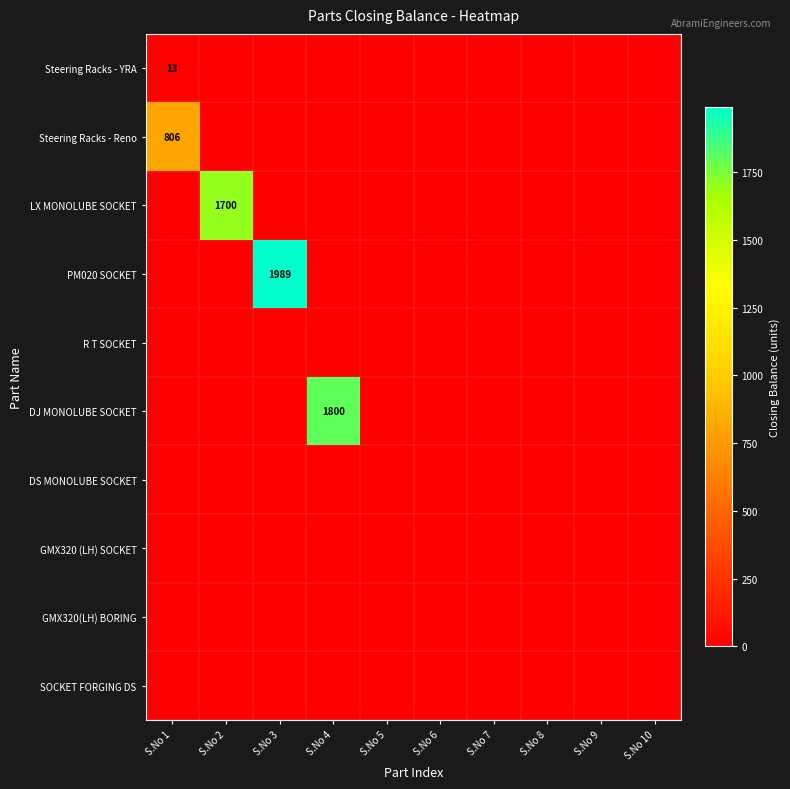

What is the average value of the Steering Racks - Reno series?

81